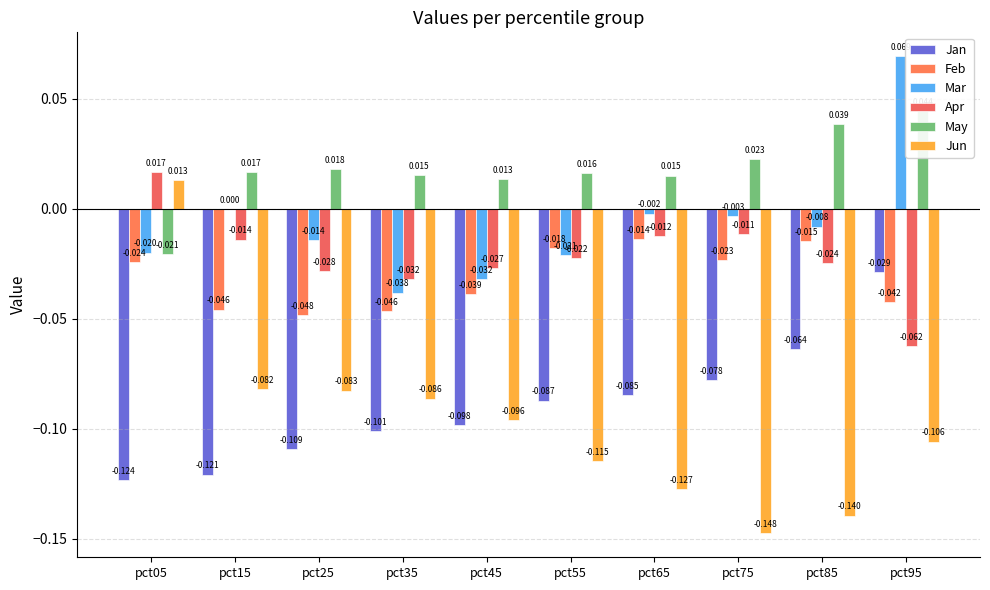

Count the number of data series in this chart.

6